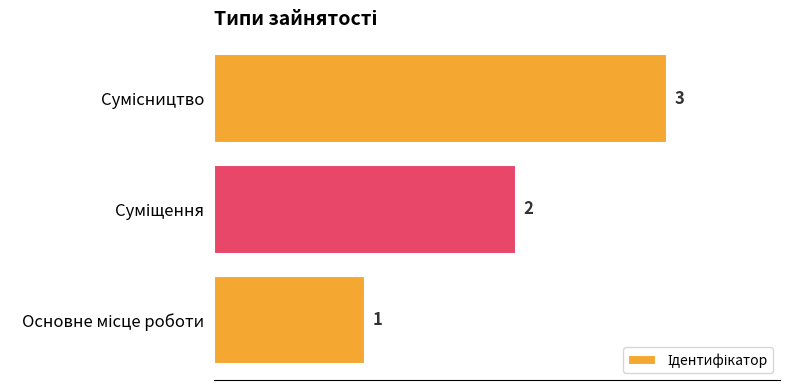

What is the sum of all values?

6